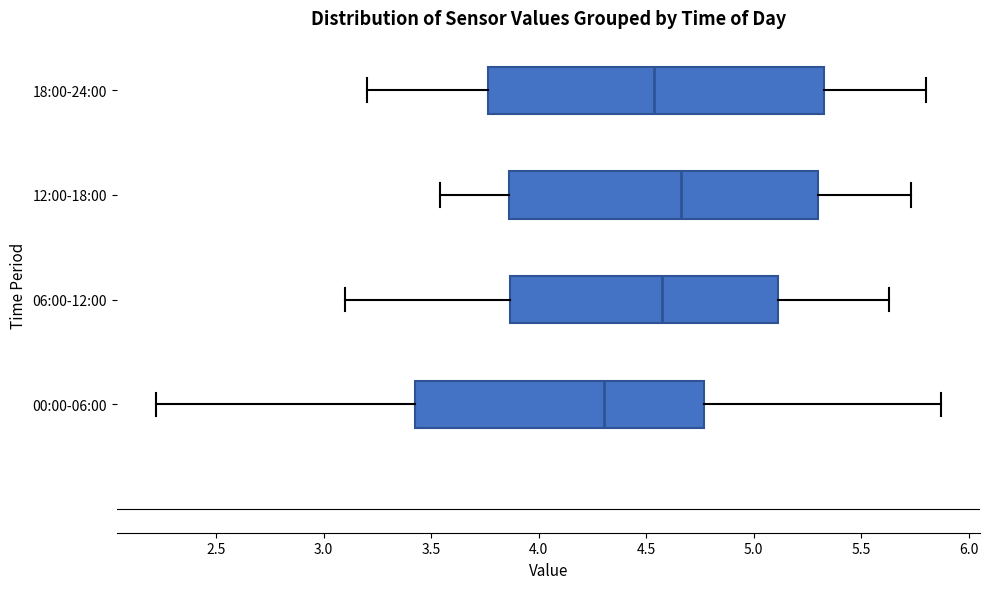

Where is the left edge of the box for 18:00-24:00 on the x-axis? The values are not printed on the chart, so give them approximately, as read against the axis.

3.75